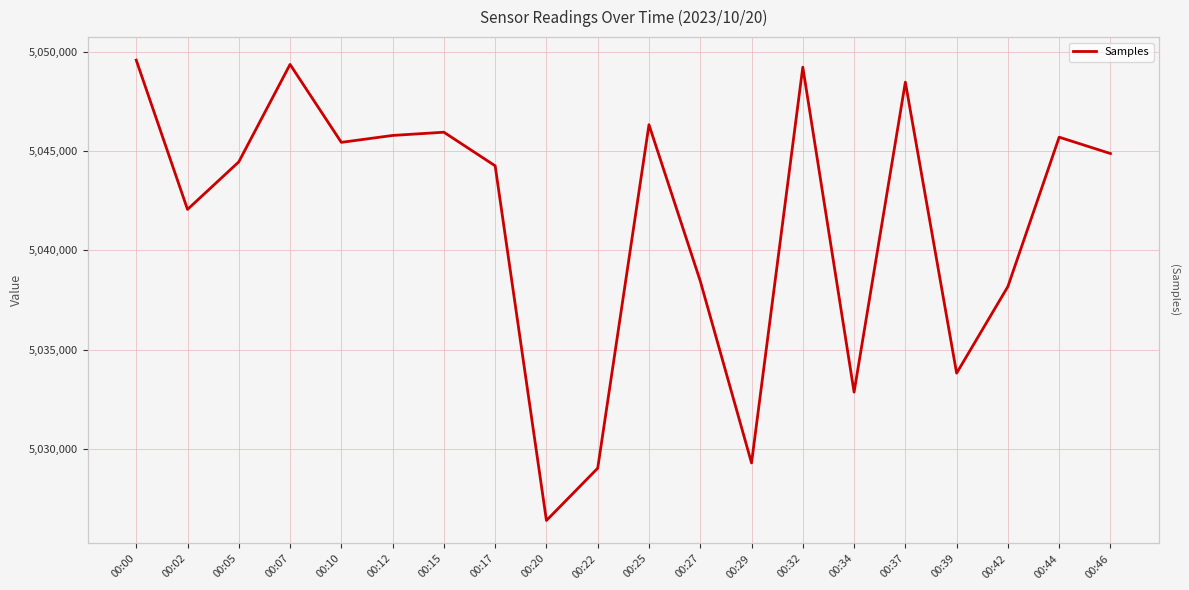

What is the approximate value at 00:17?

5044266